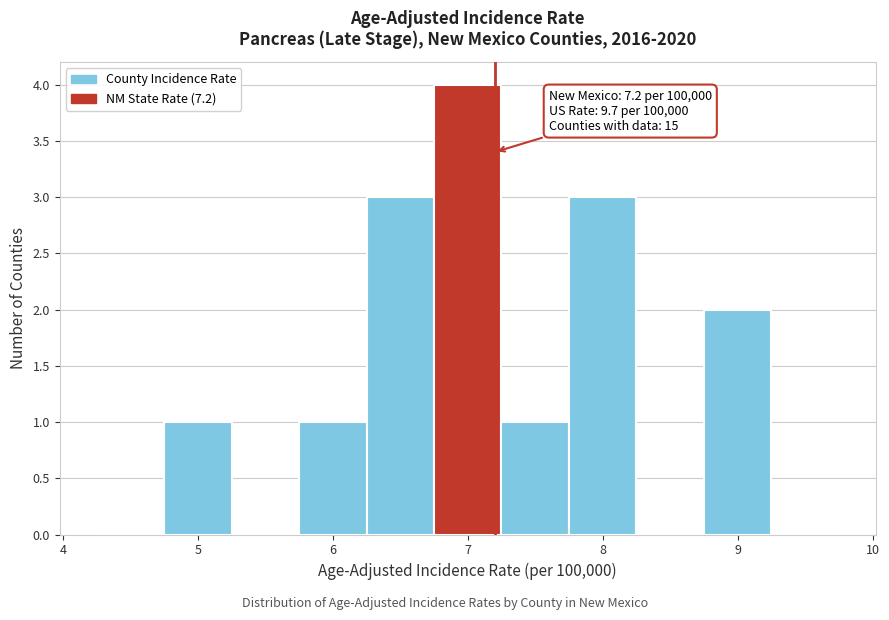

Which range on the x-axis has the tallest bar?

6.75 to 7.25